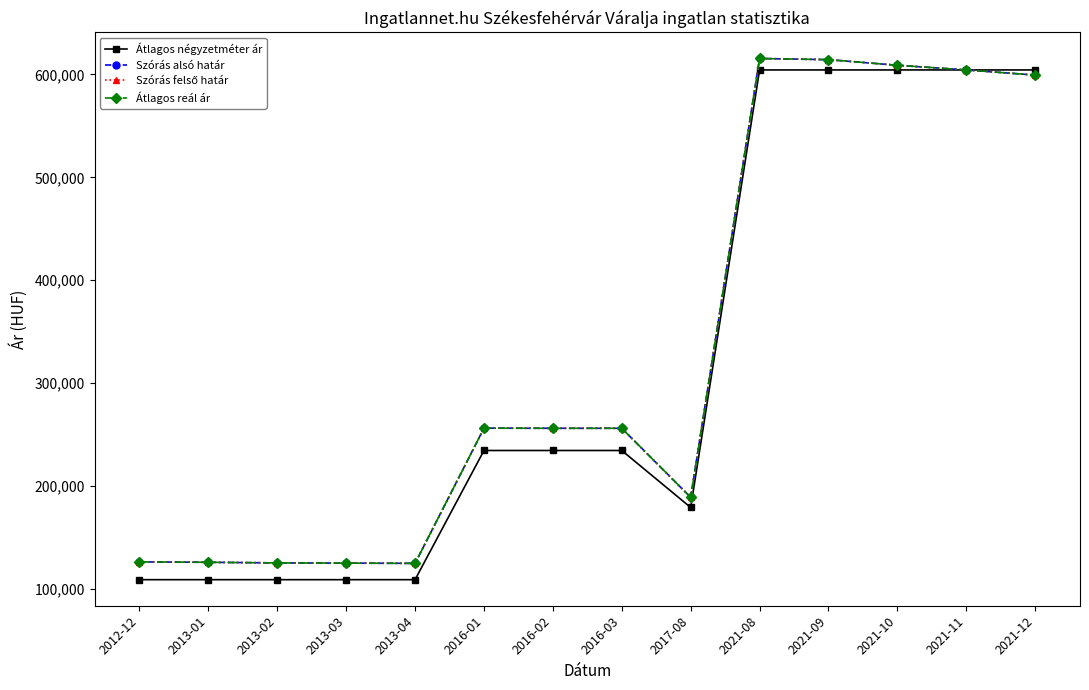

Reading right to left, list all the values displayed in this chart.

Átlagos négyzetméter ár: 604395	604395	604395	604395	604395	179186	234545	234545	234545	109000	109000	109000	109000	109000
Szórás alsó határ: 599383	604395	608936	614392	615523	189010	256136	256136	256262	124858	125084	125312	125901	126296
Szórás felső határ: 599383	604395	608936	614392	615523	189010	256136	256136	256262	124858	125084	125312	125901	126296
Átlagos reál ár: 599383	604395	608936	614392	615523	189010	256136	256136	256262	124858	125084	125312	125901	126296